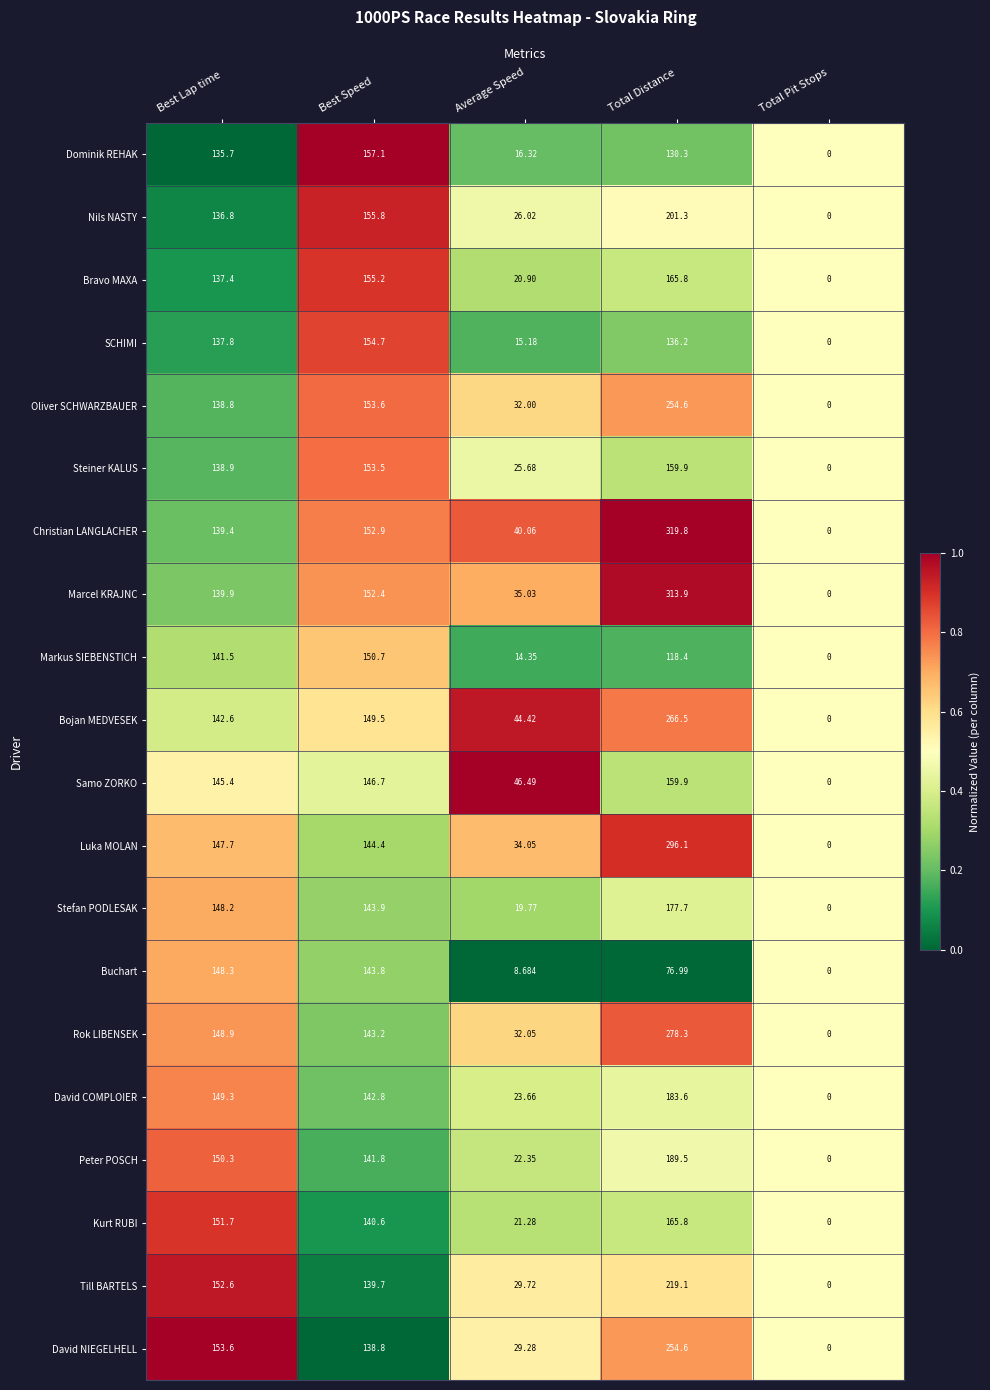

Rank the series at Average Speed from lowest to highest value.

Buchart, Markus SIEBENSTICH, SCHIMI, Dominik REHAK, Stefan PODLESAK, Bravo MAXA, Kurt RUBI, Peter POSCH, David COMPLOIER, Steiner KALUS, Nils NASTY, David NIEGELHELL, Till BARTELS, Oliver SCHWARZBAUER, Rok LIBENSEK, Luka MOLAN, Marcel KRAJNC, Christian LANGLACHER, Bojan MEDVESEK, Samo ZORKO